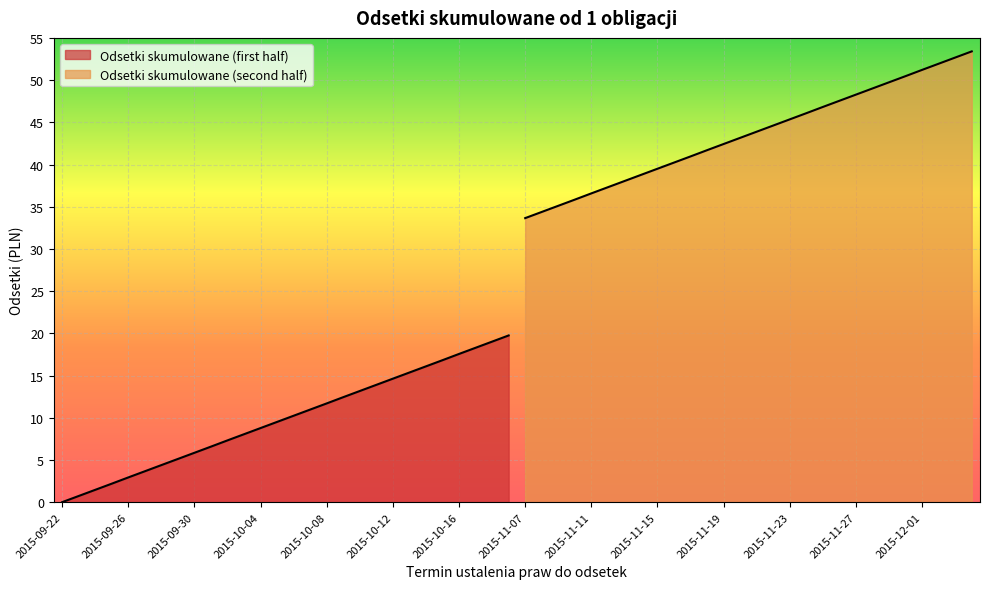

True or false: Odsetki skumulowane (first half) and Odsetki skumulowane (second half) intersect in this chart.

False